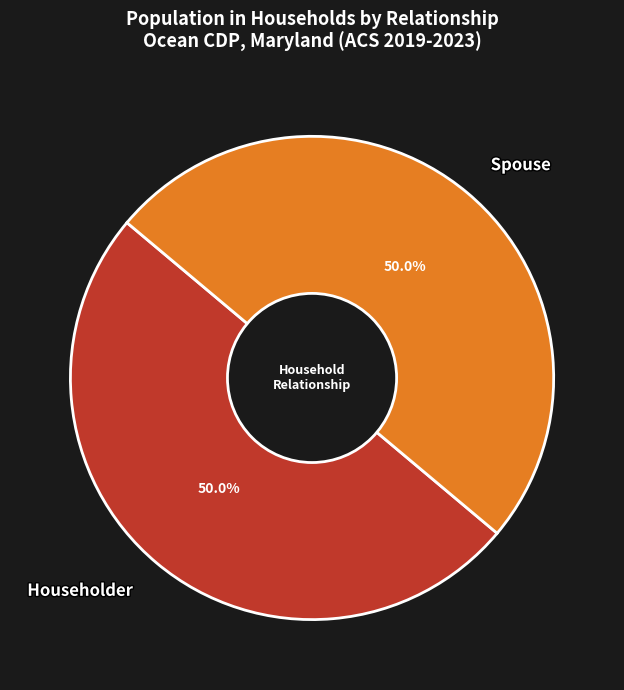

What portion of the pie excludes Spouse?

50.0%